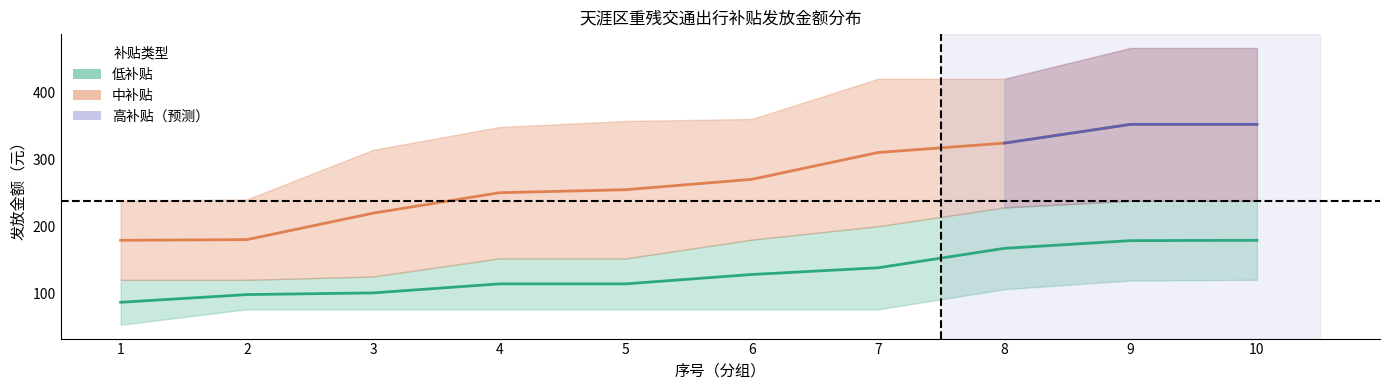

At which category is the sum across all series the highest?

10